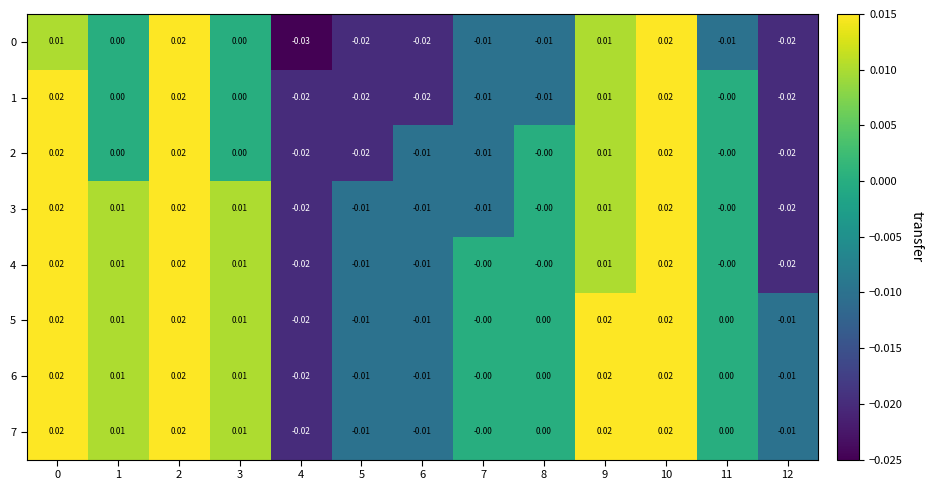

Which label corresponds to the smallest value in the chart?

4